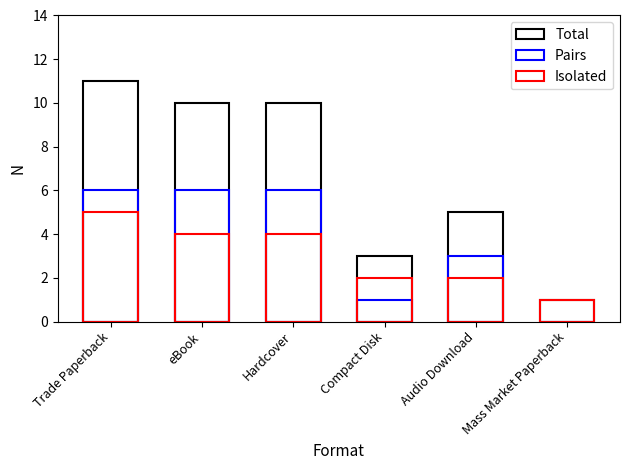

Which label corresponds to the largest value in the chart?

Trade Paperback